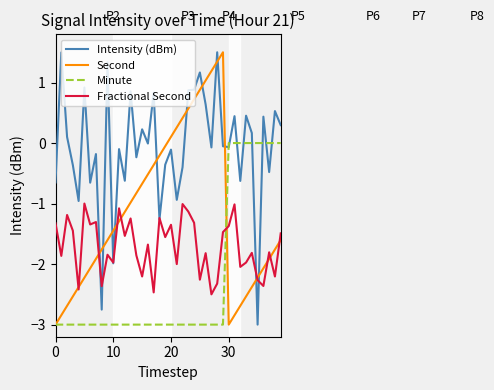

How many times do Minute and Intensity (dBm) cross each other?

8